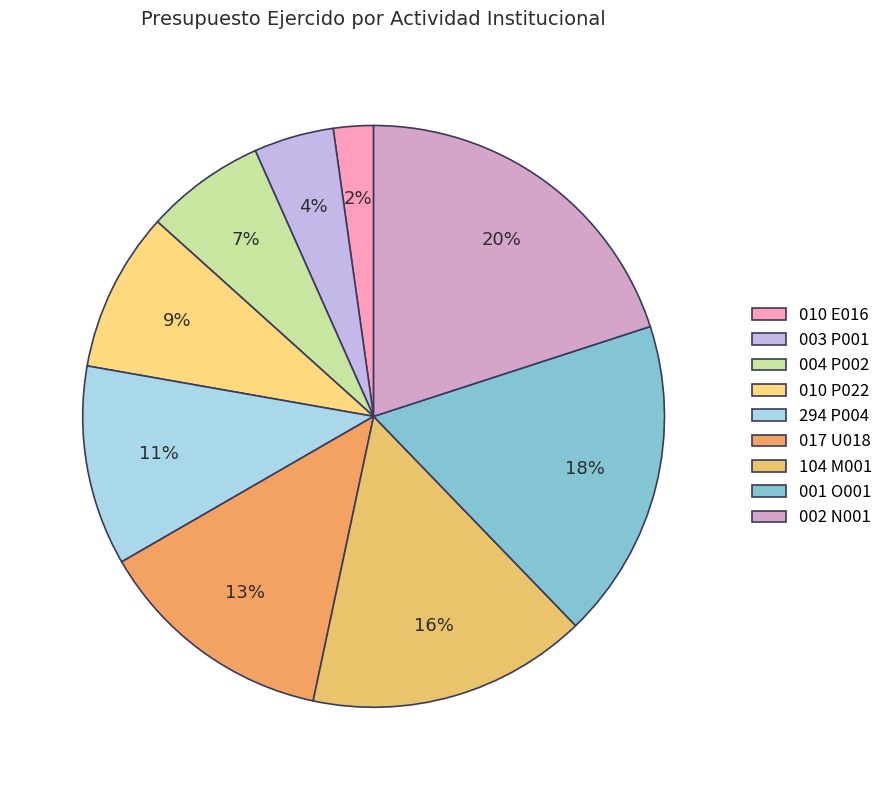

To the nearest percent, what is the average slice percentage?

11%